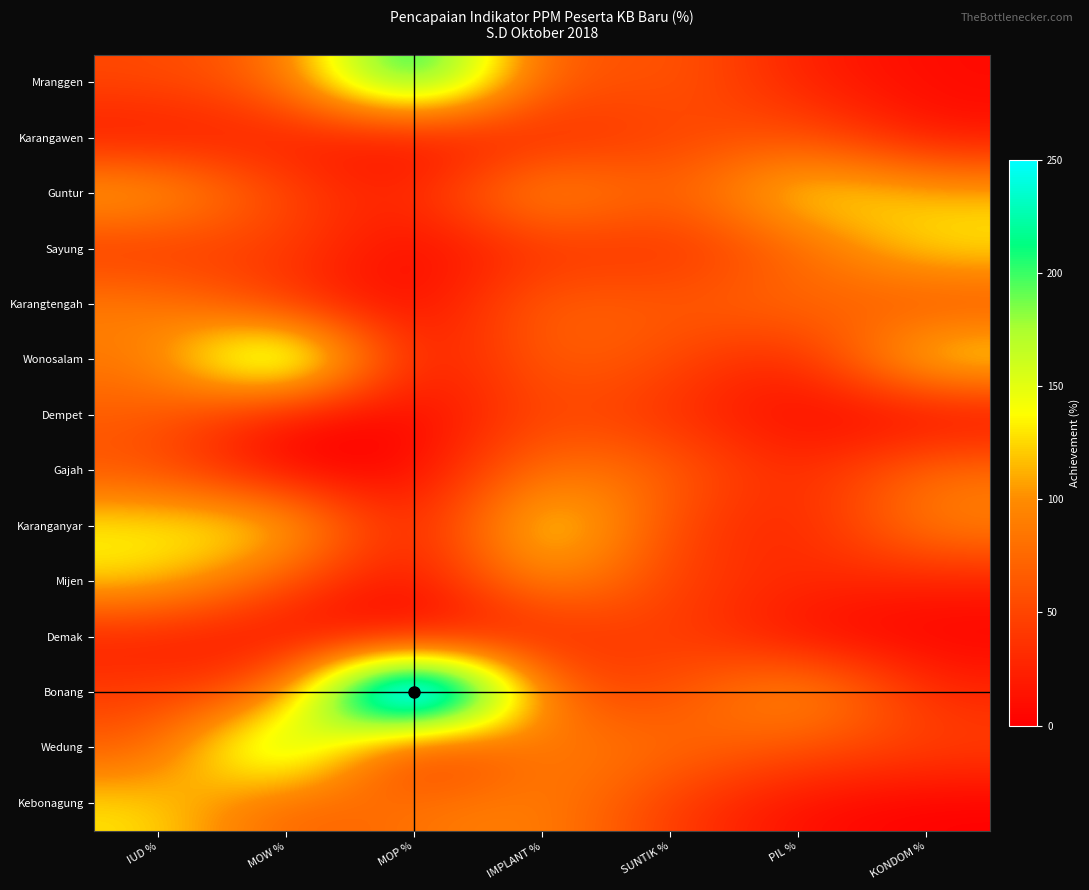

What is the total value across all series at IMPLANT %?

1086.0